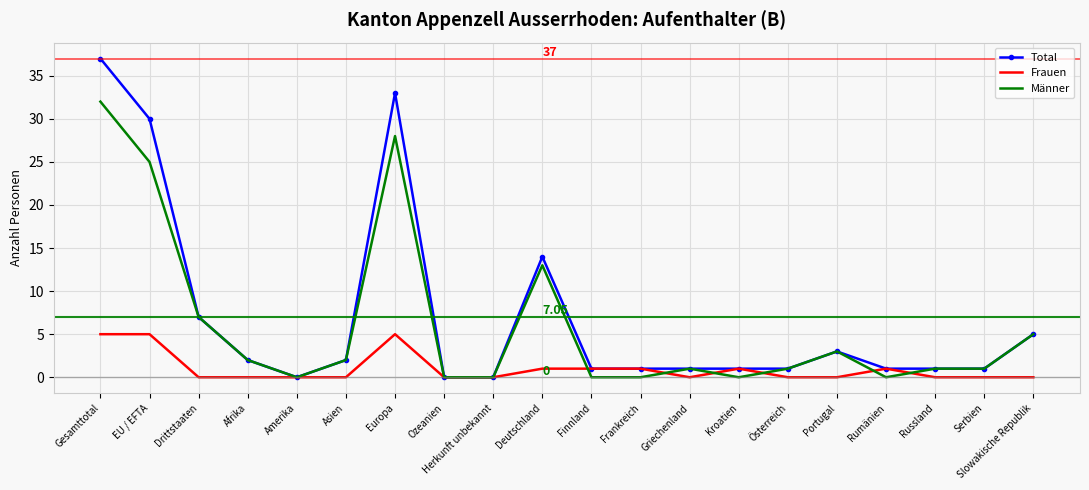

True or false: Frauen has more than 0 points higher than both neighbors.

True